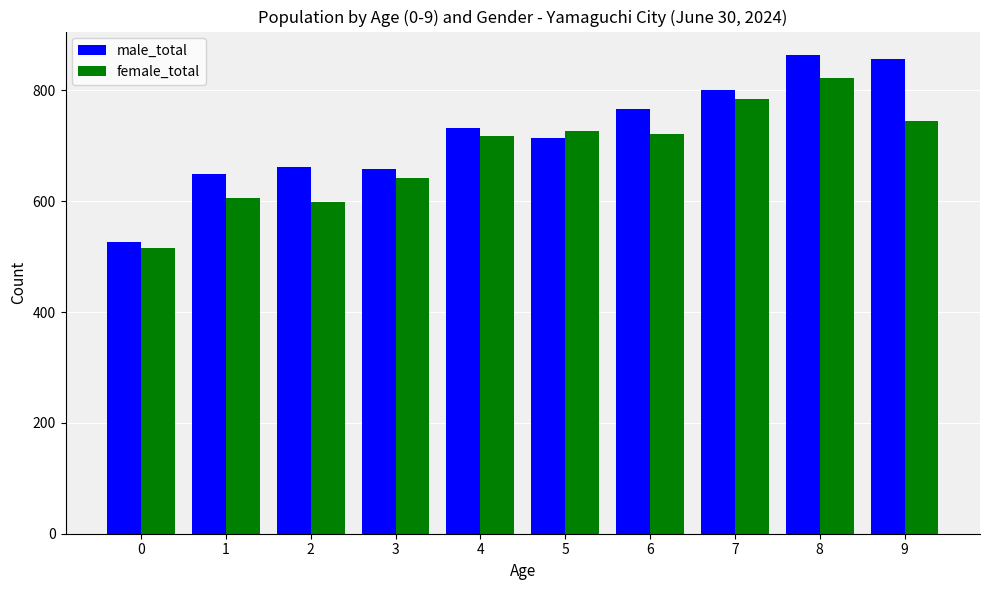

What is the approximate value of female_total at 8, to the nearest 10?

820